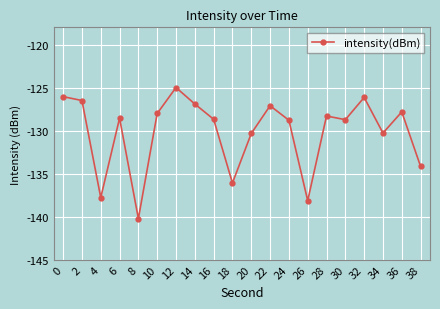

What is the maximum value shown in the chart?

-125.0